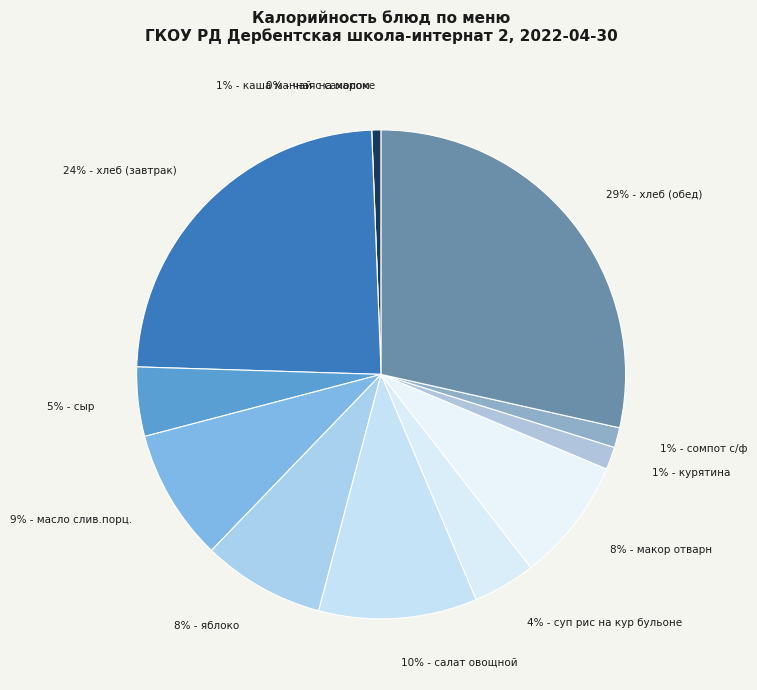

To the nearest percent, what is the average slice percentage?

8%